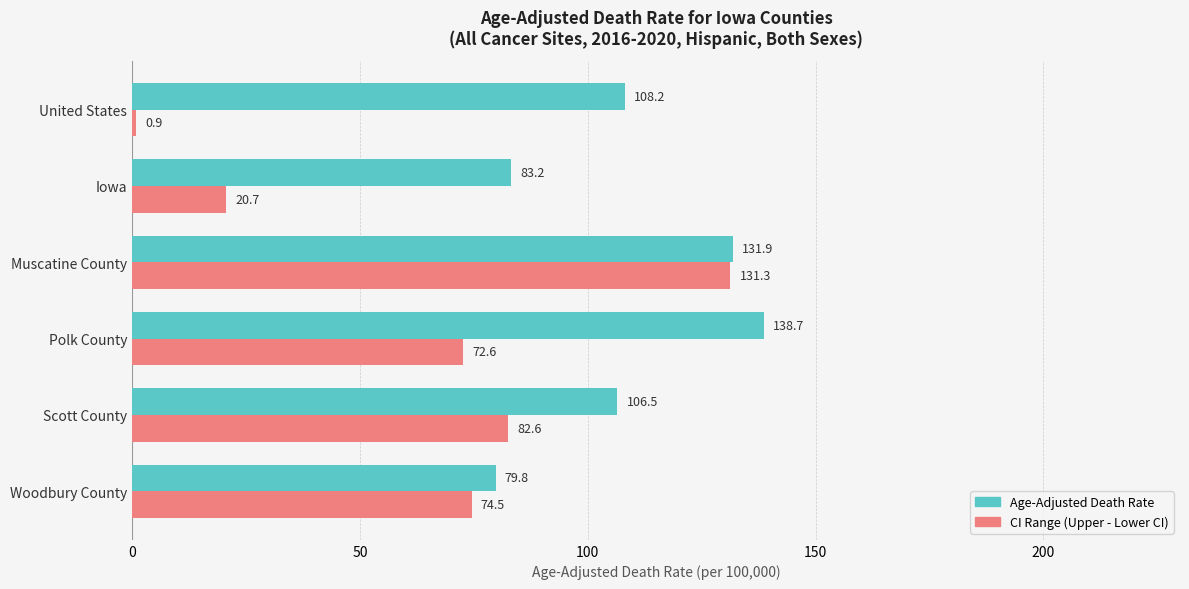

What is the total value across all series at Scott County?

189.1